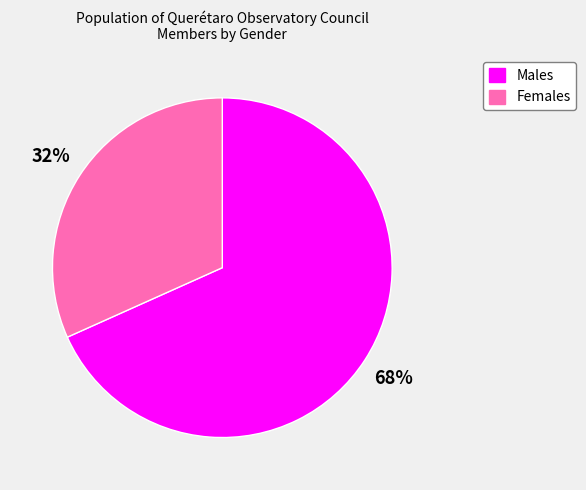

Is there a majority slice in this chart?

Yes